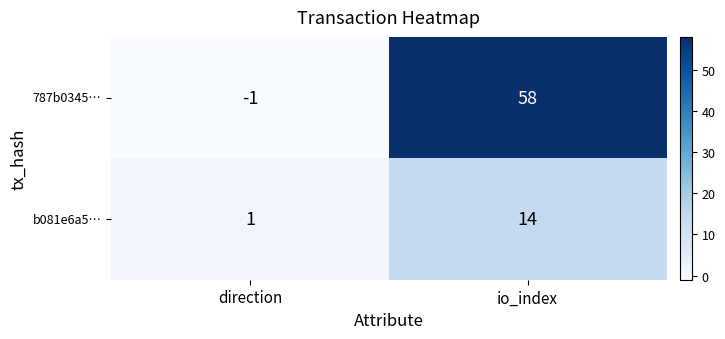

Reading left to right, transcribe all the data shown in this chart.

787b0345…: direction=-1	io_index=58
b081e6a5…: direction=1	io_index=14